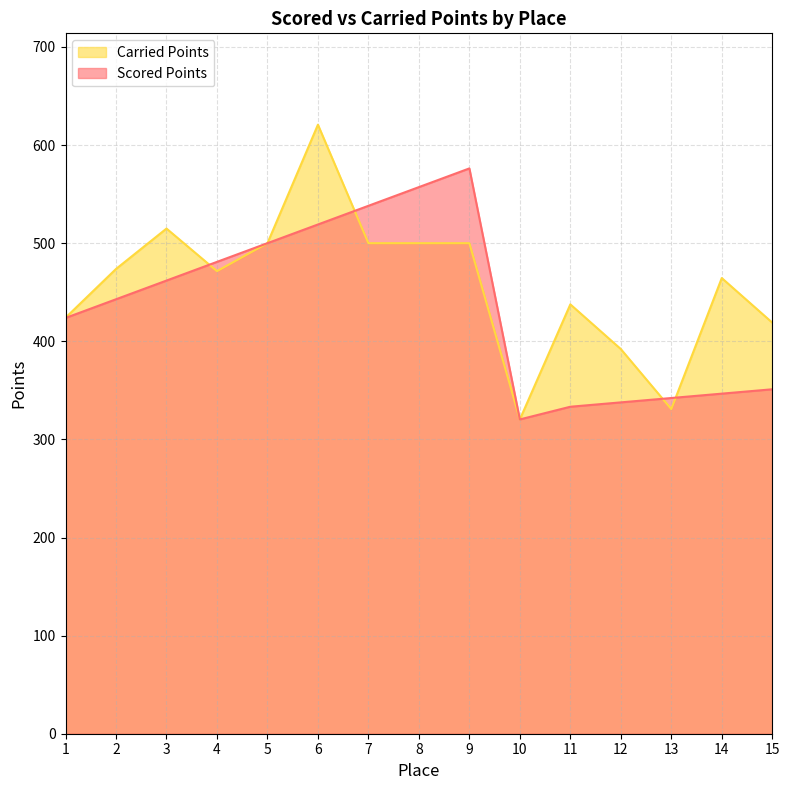

What is the sum of the Scored Points values at 13 and 9?

918.4